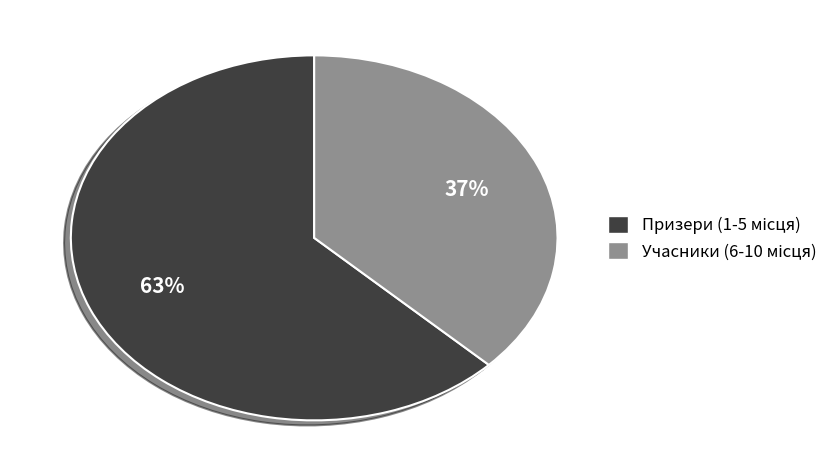

How many segments does this pie chart have?

2